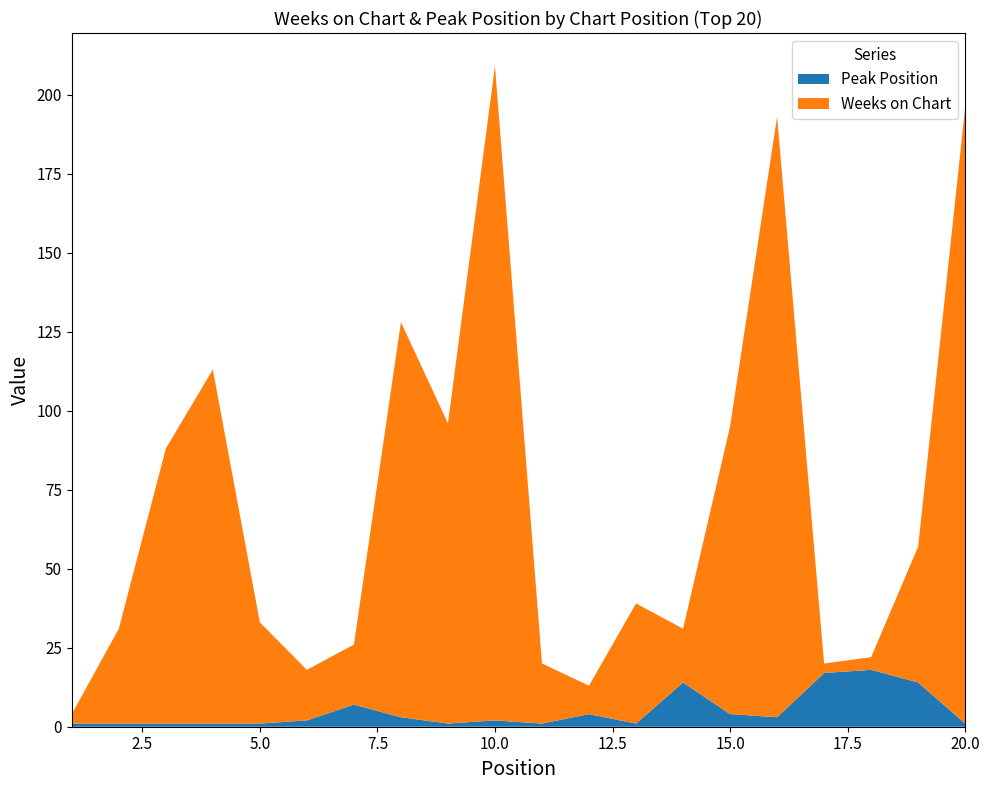

Reading left to right, list all the values displayed in this chart.

Weeks on Chart: 1=3	2=30	3=87	4=112	5=32	6=16	7=19	8=125	9=95	10=207	11=19	12=9	13=38	14=17	15=91	16=190	17=3	18=4	19=43	20=195
Peak Position: 1=1	2=1	3=1	4=1	5=1	6=2	7=7	8=3	9=1	10=2	11=1	12=4	13=1	14=14	15=4	16=3	17=17	18=18	19=14	20=1